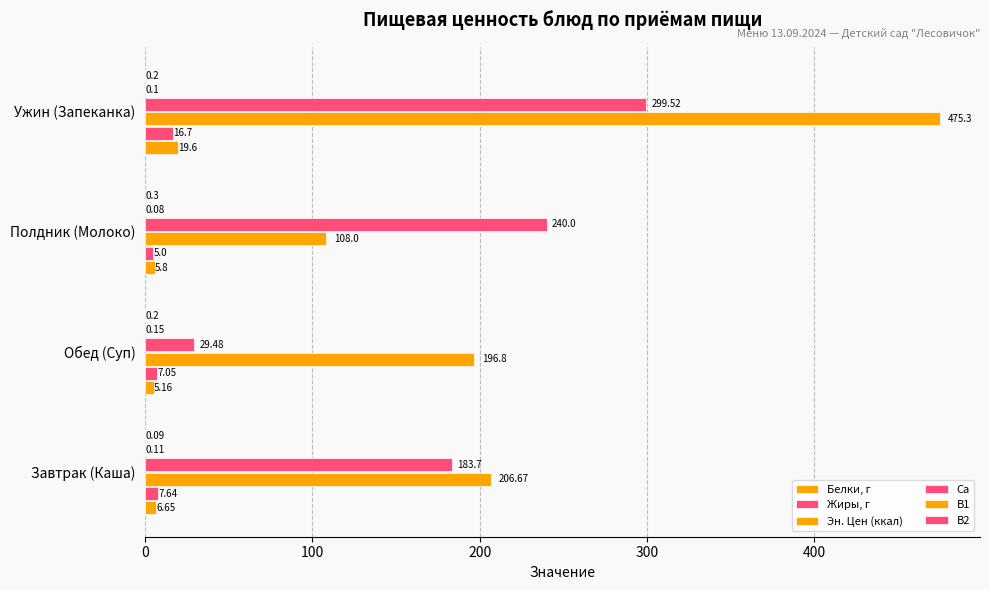

How many values in the Жиры, г series exceed 7?

3